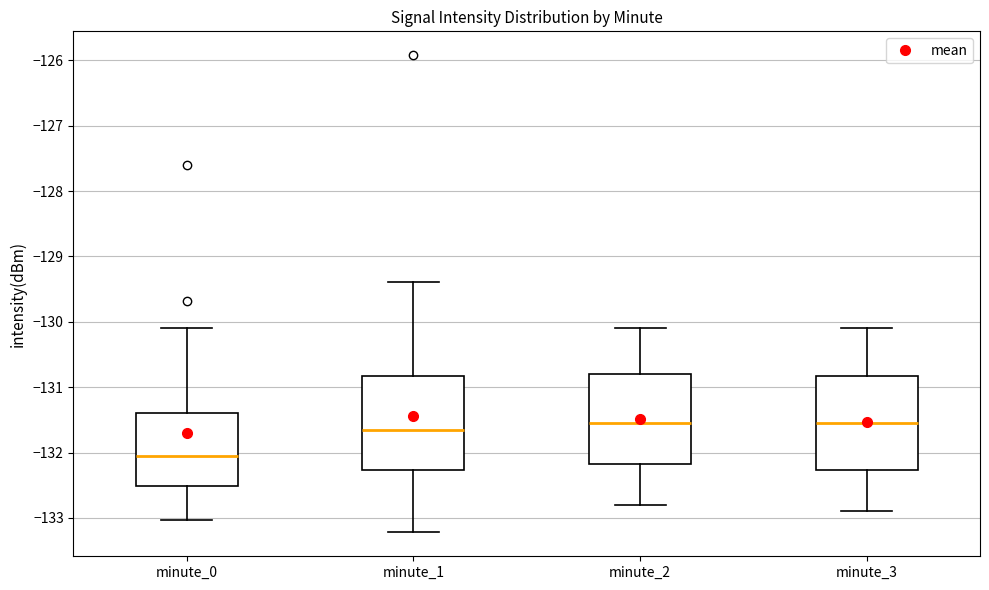

Reading left to right, transcribe this box plot: for each box, give where its median line is, the range the box spans, and where its two whiskers end, as read against the y-axis. The values are not printed on the chart, so give them approximately, as read against the axis.

minute_0: median -132.1, box -132.5 to -131.4, whiskers -133.0 to -130.1
minute_1: median -131.6, box -132.3 to -130.8, whiskers -133.2 to -129.4
minute_2: median -131.5, box -132.2 to -130.8, whiskers -132.8 to -130.1
minute_3: median -131.5, box -132.3 to -130.8, whiskers -132.9 to -130.1